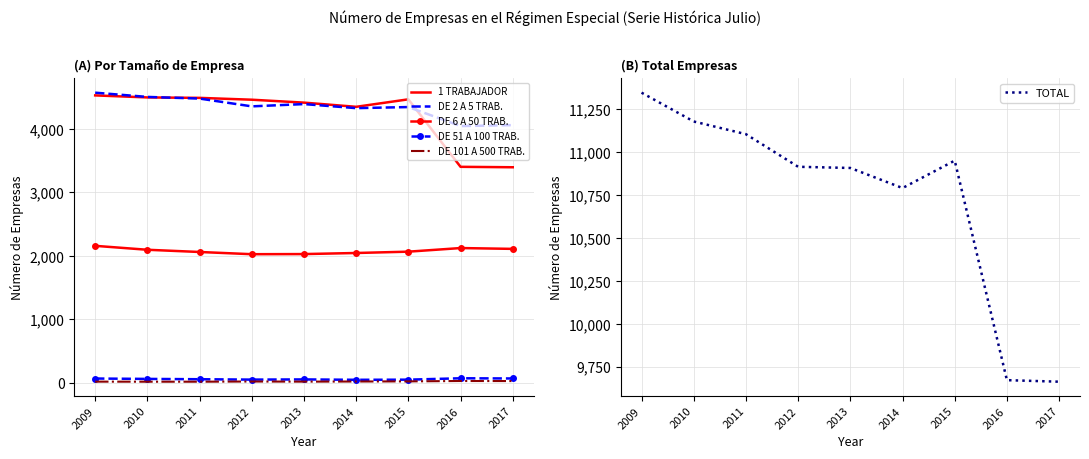

What is the total value across all series at 2013?

21815